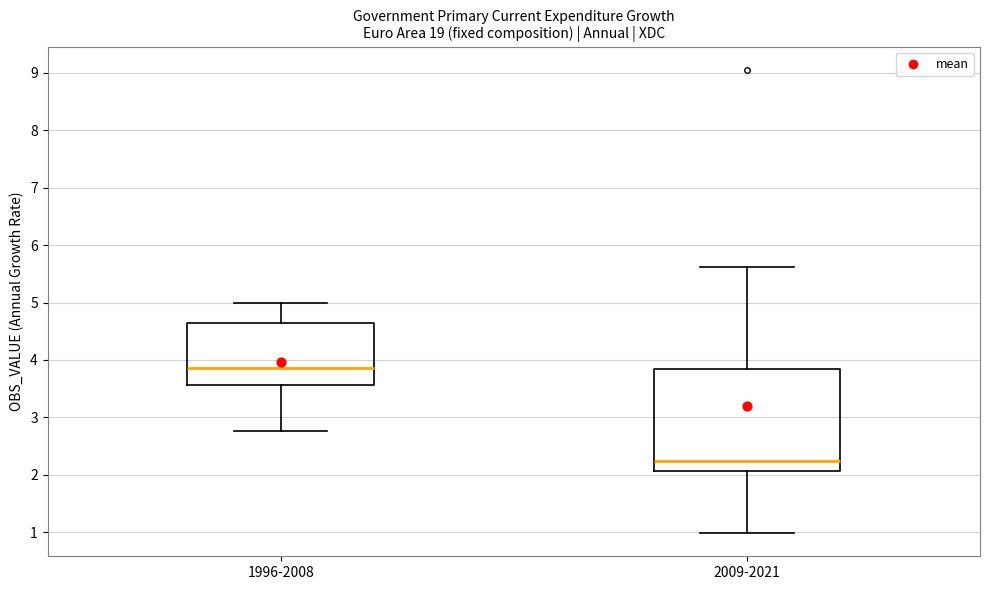

Reading left to right, read every box against the y-axis: the position of its median line, the range the box covers, and the ends of its whiskers. The values are not printed on the chart, so give them approximately, as read against the axis.

1996-2008: median 3.9, box 3.6 to 4.6, whiskers 2.8 to 5.0
2009-2021: median 2.2, box 2.1 to 3.8, whiskers 1.0 to 5.6